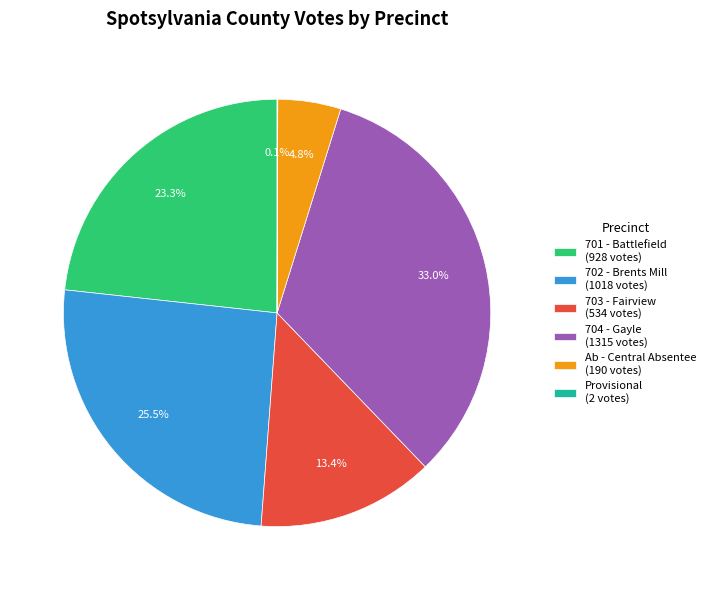

Which has a higher value, Ab - Central Absentee or 704 - Gayle?

704 - Gayle